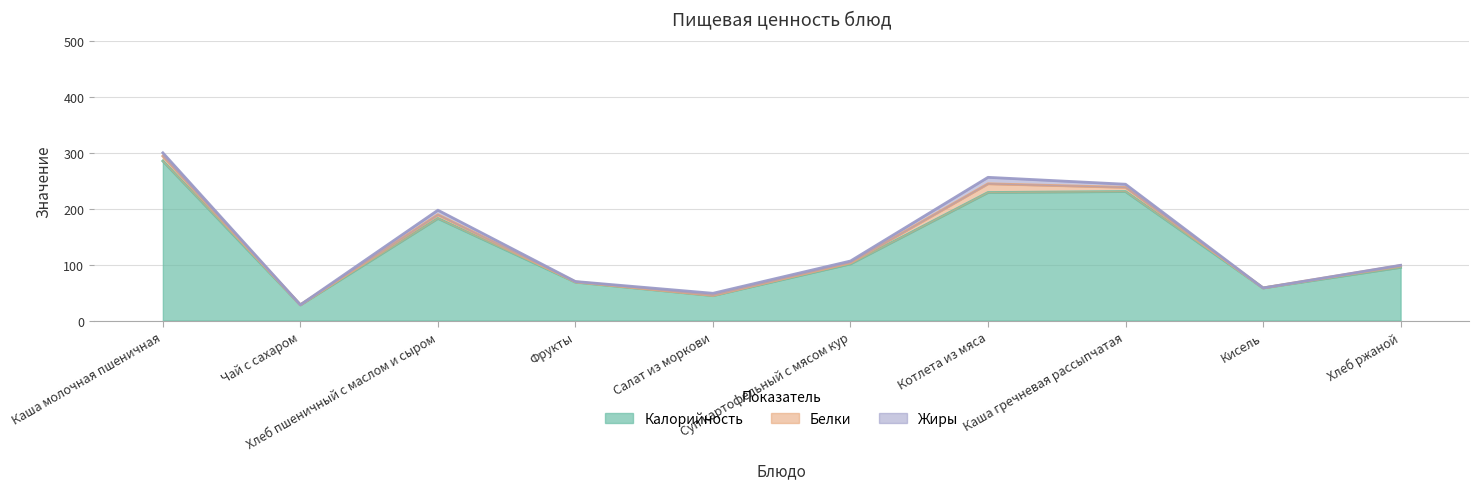

Rank the series by their maximum value, from highest to lowest.

Калорийность, Белки, Жиры